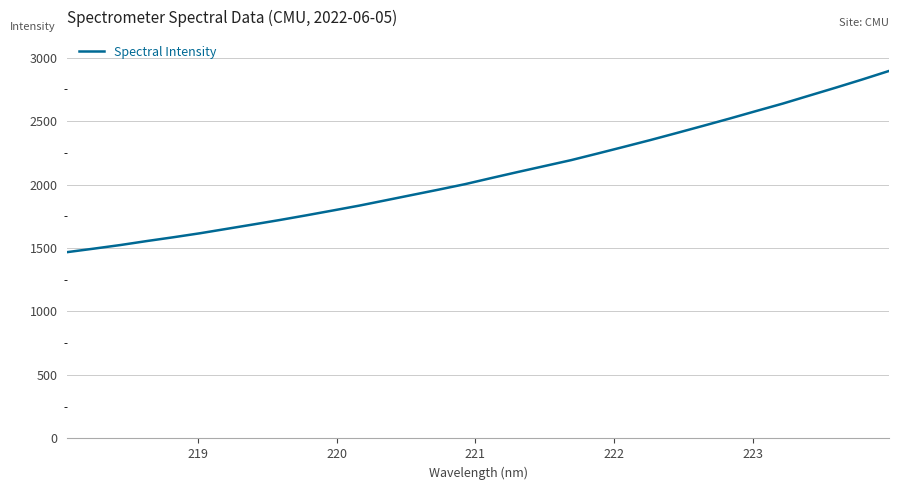

What is the smallest value displayed?

1467.7